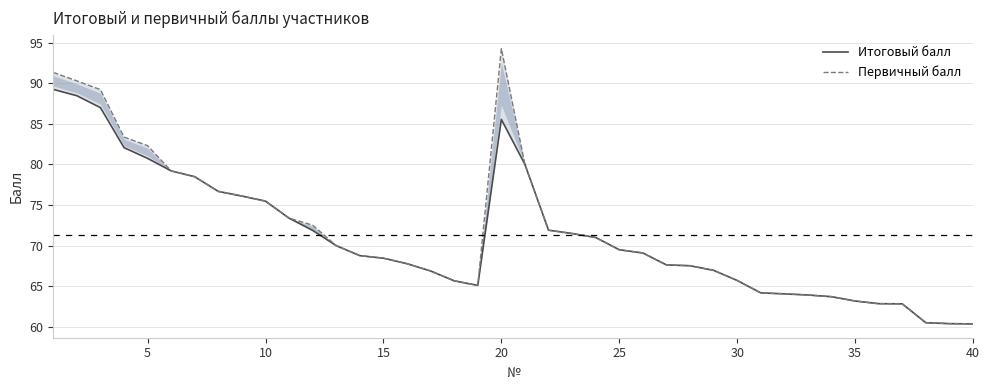

True or false: Первичный балл and Итоговый балл intersect in this chart.

False